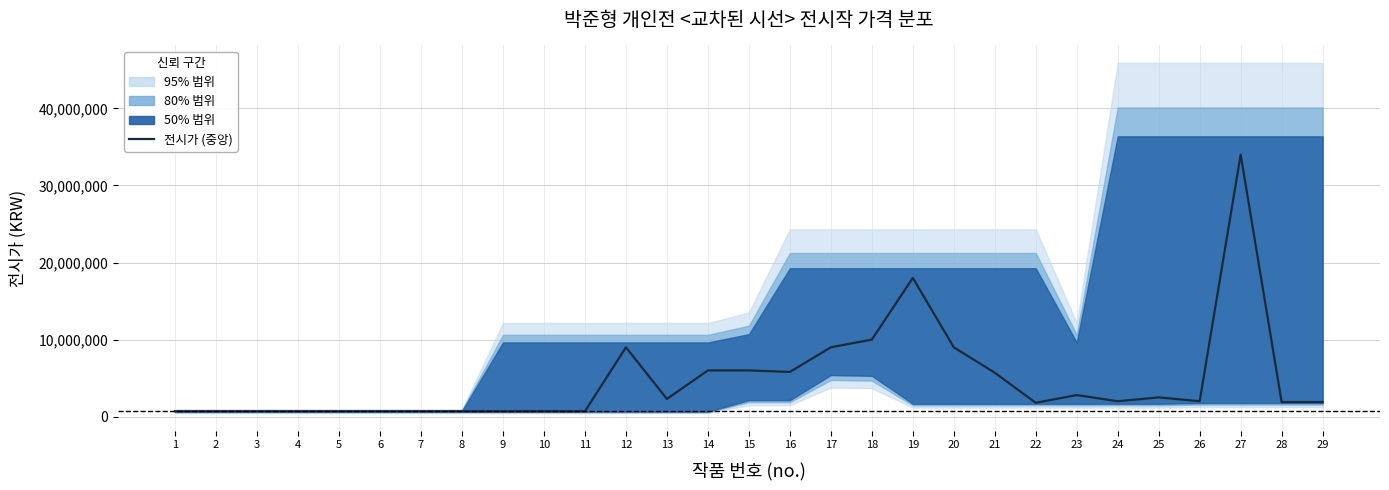

What is the sum of the values at 11 and 24?

2700000